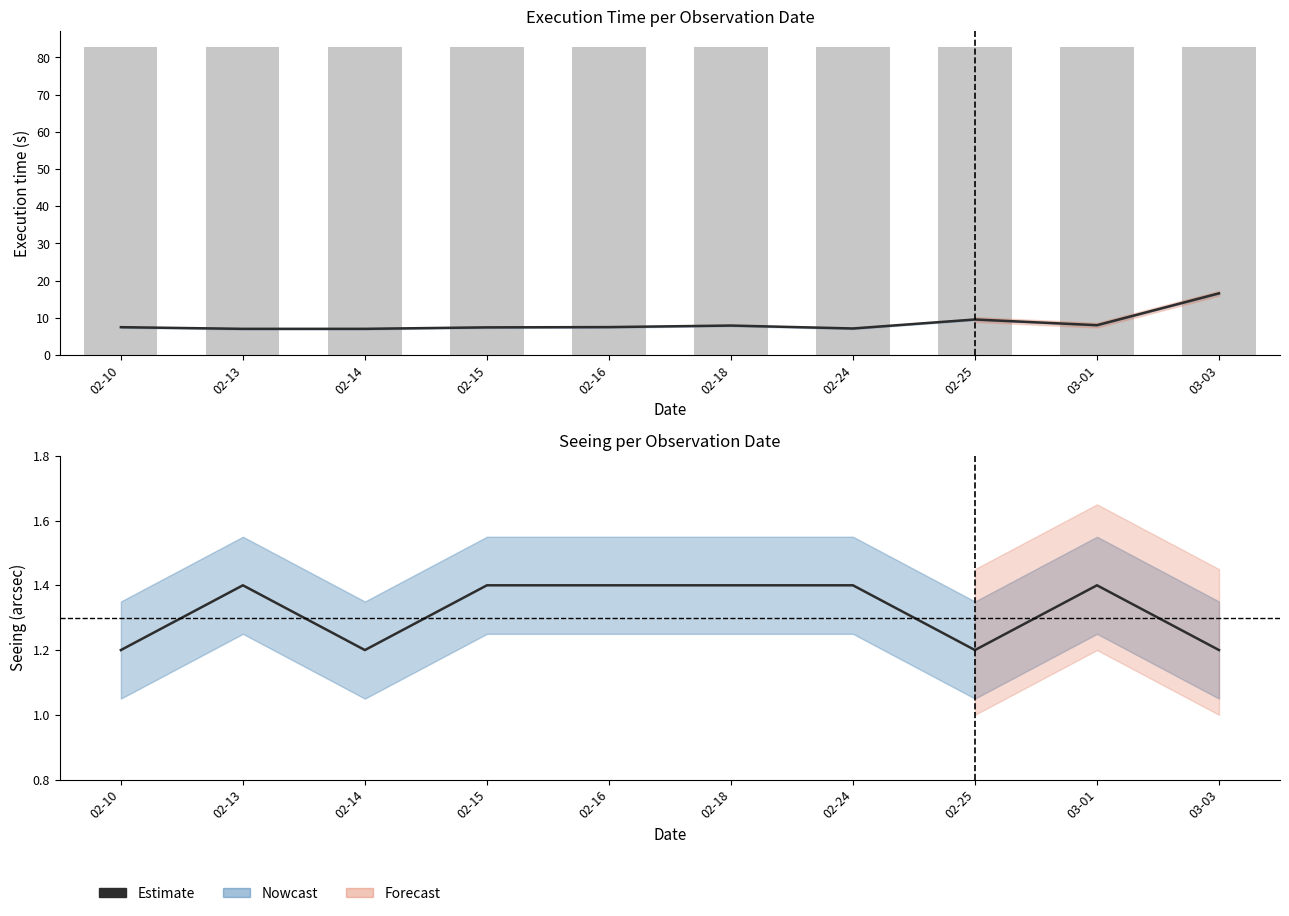

What is the difference between the Estimate values at 02-10 and 02-24?

0.2